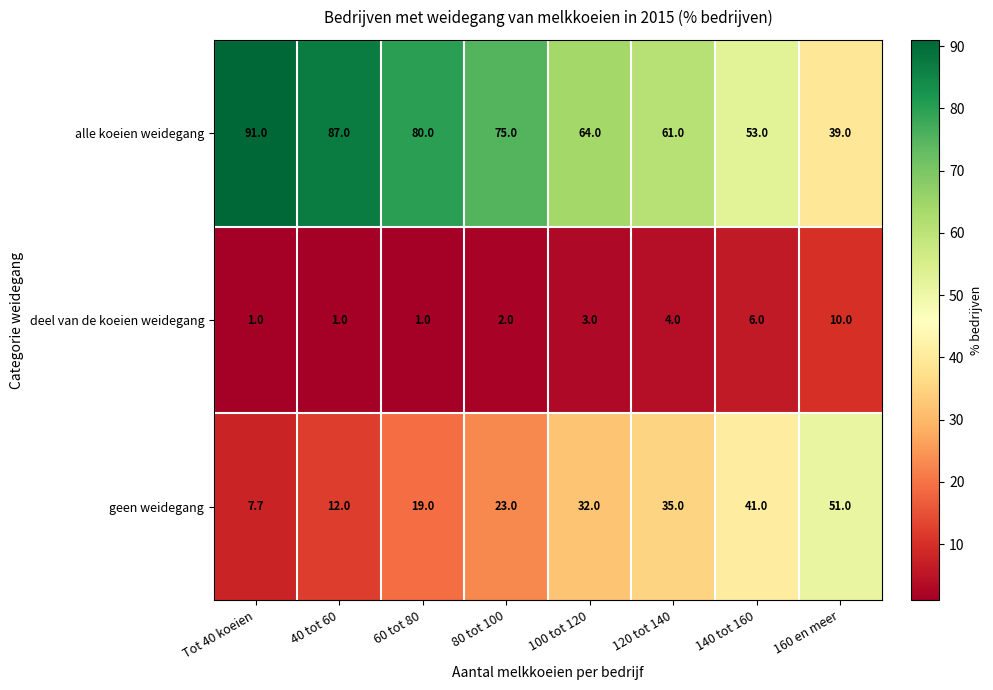

What is the difference between the second highest and second lowest values in the geen weidegang series?

29.0